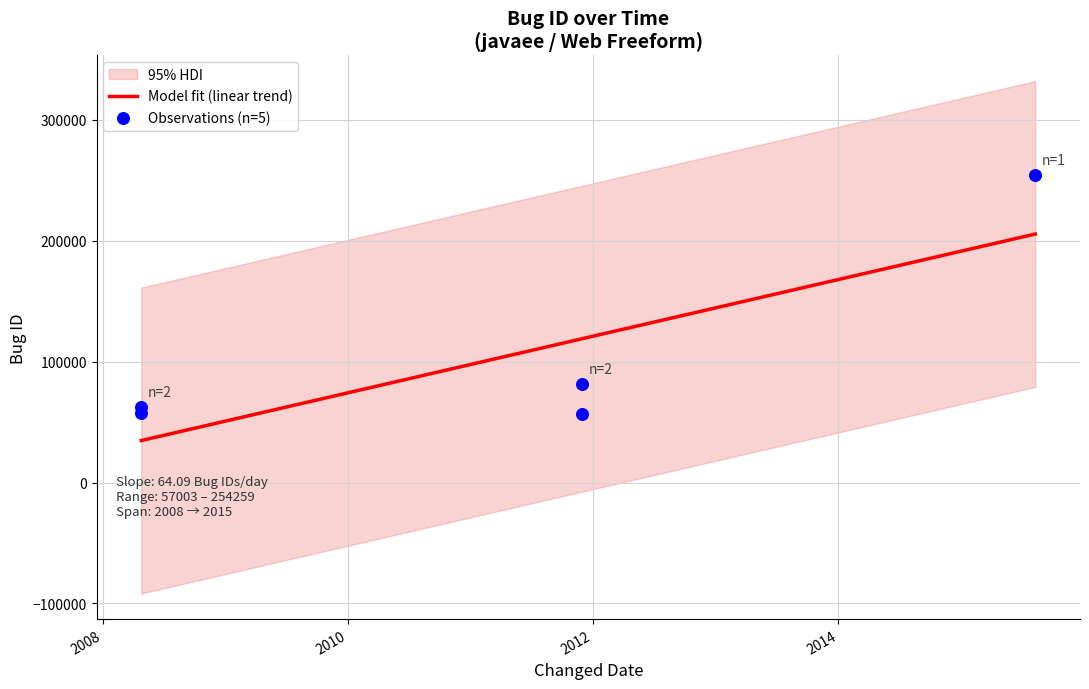

Approximately how many times larger is the value at 2008-04-25 compared to 2011-11-28?

0.7